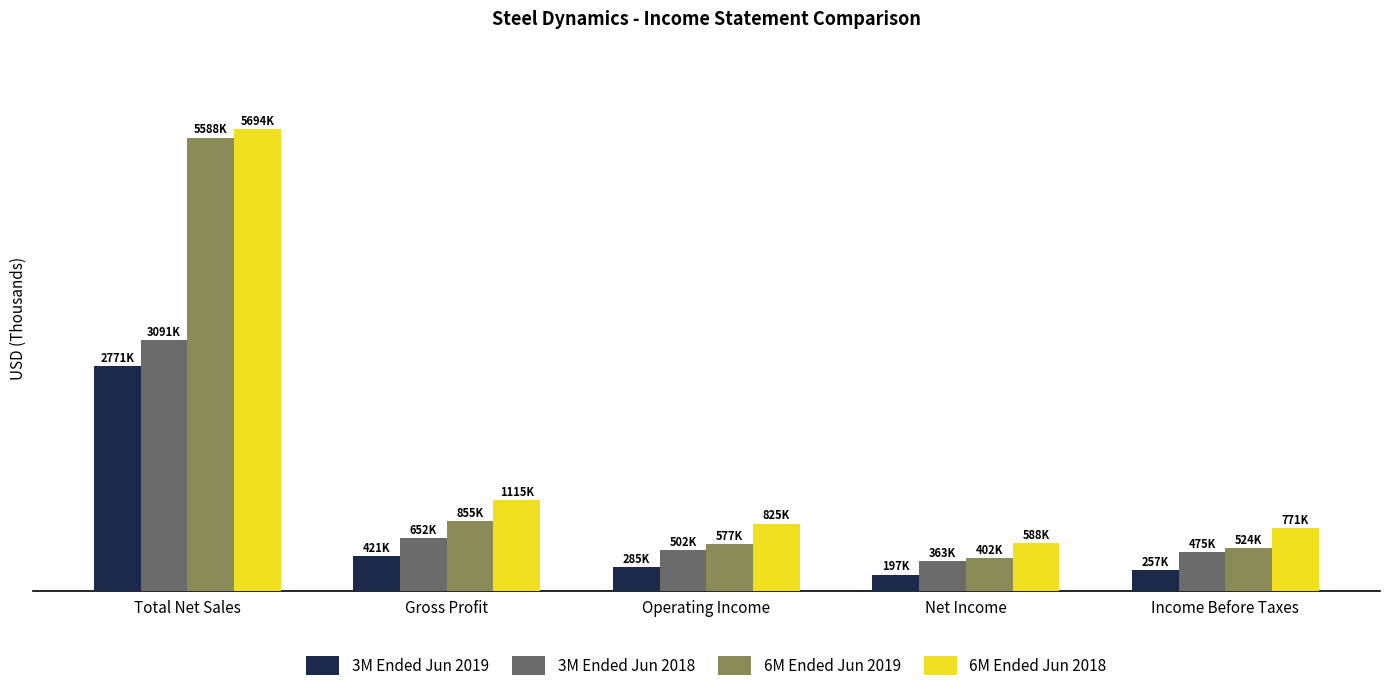

What are all the series names shown in the legend?

3M Ended Jun 2019, 3M Ended Jun 2018, 6M Ended Jun 2019, 6M Ended Jun 2018